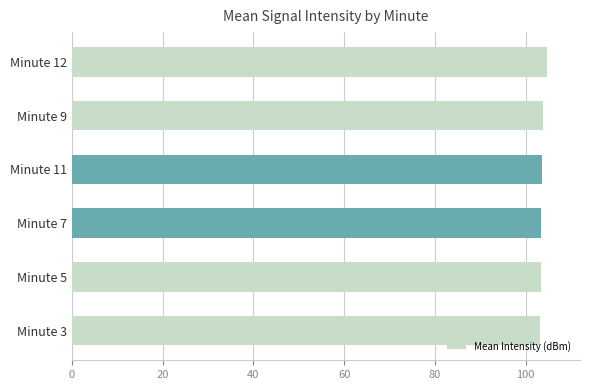

Approximately how many times larger is the value at Minute 3 compared to Minute 7?

1.0